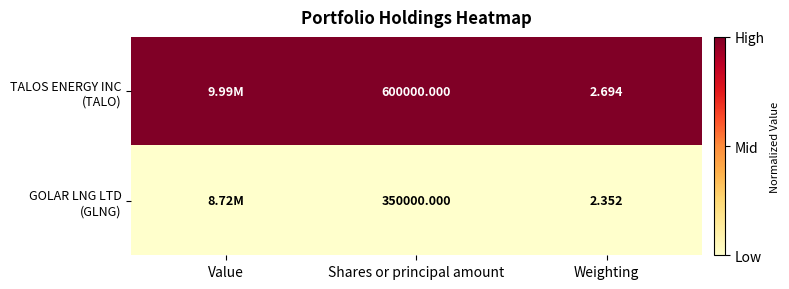

What is the total value across all series at Shares or principal amount?

950000.0